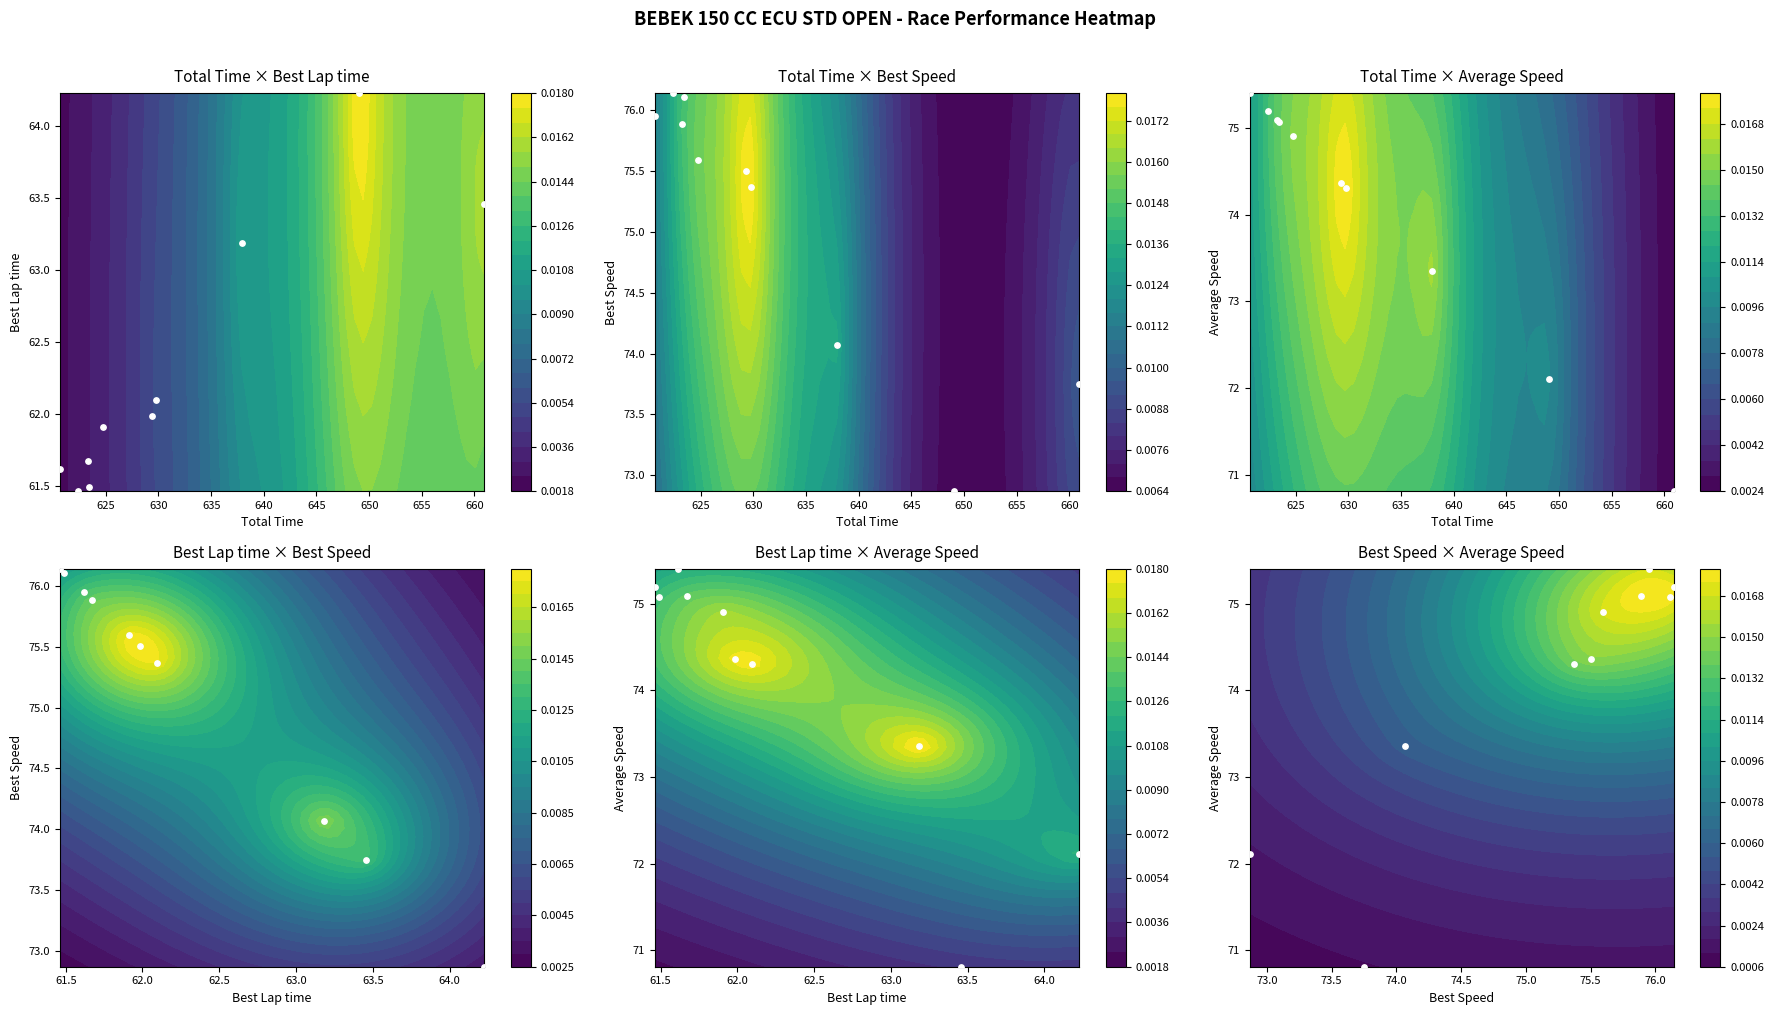

Count the number of categories in the chart.

10